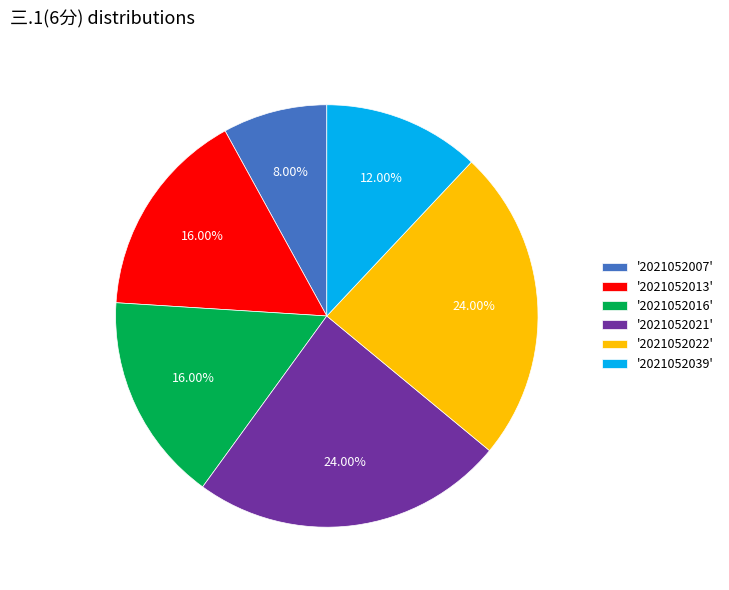

Is there a majority slice in this chart?

No